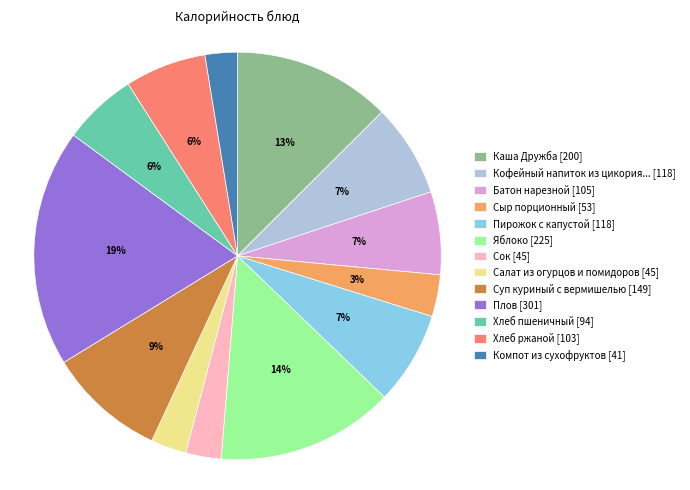

Between Сок [45] and Пирожок с капустой [118], which is larger?

Пирожок с капустой [118]